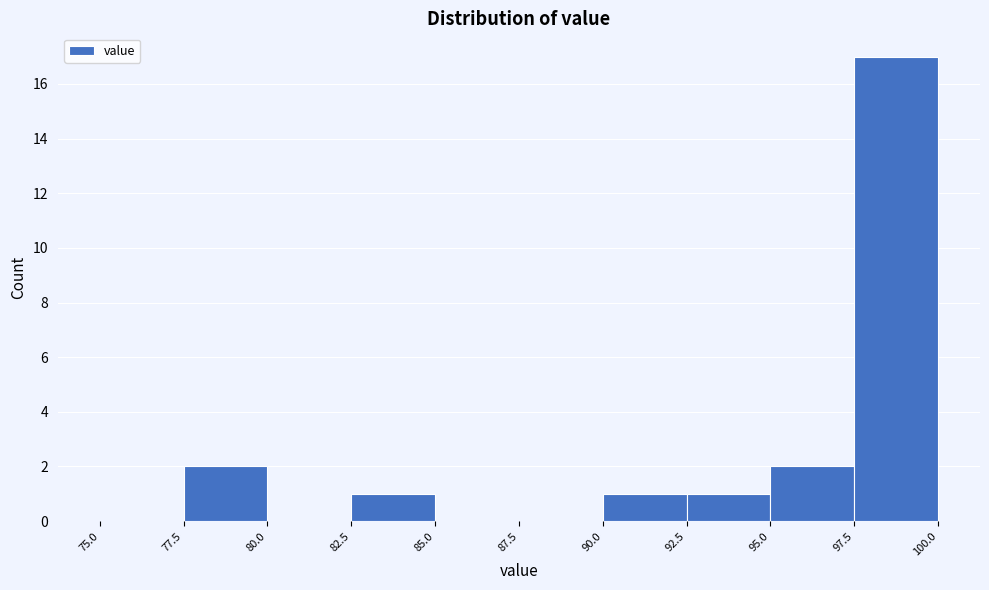

Over which range of the x-axis is the bar tallest?

97.5 to 100.0